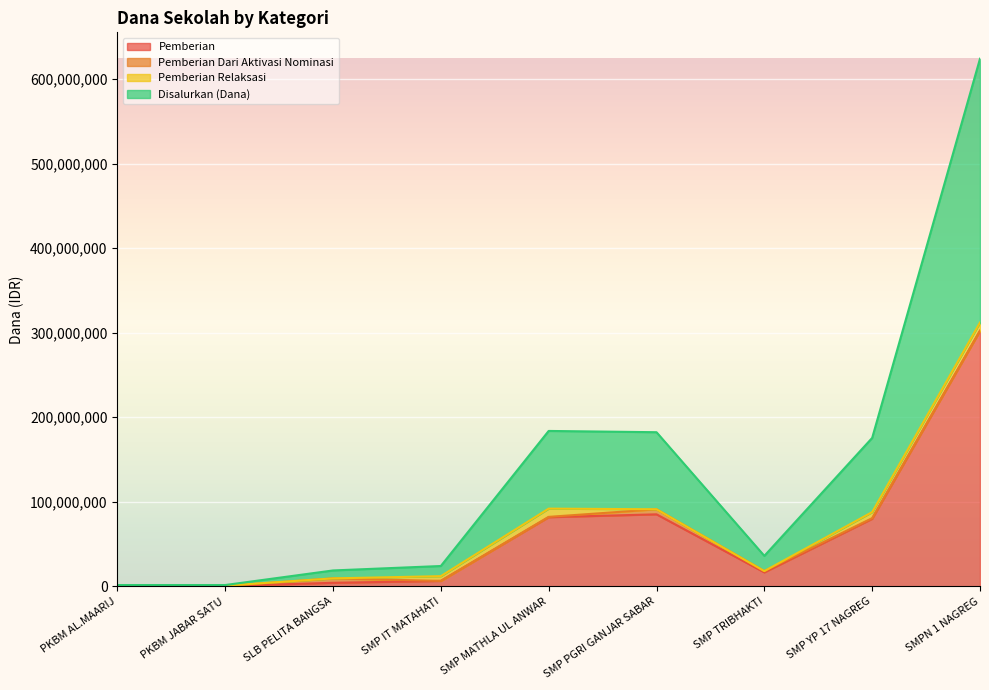

What is the maximum value shown in the chart?

312000000